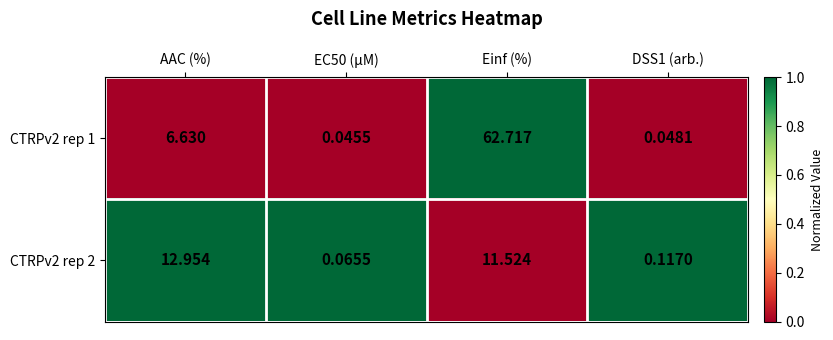

How many values in the CTRPv2 rep 1 series exceed 6?

2